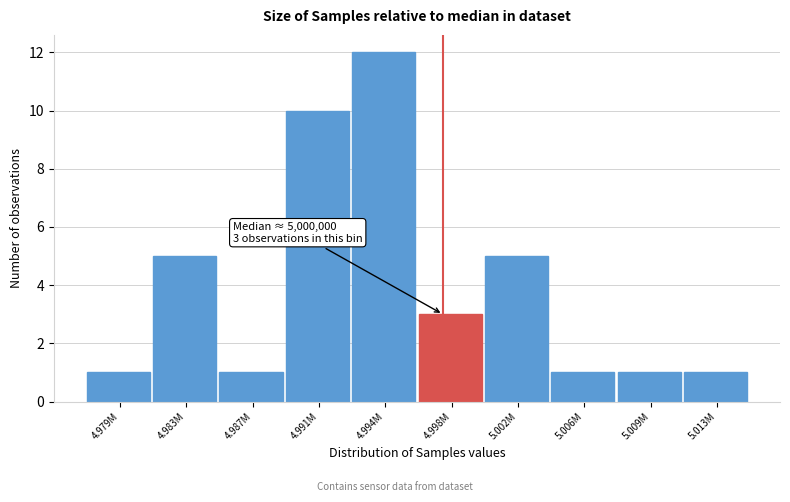

Reading right to left, transcribe all the data shown in this chart.

1	1	1	5	3	12	10	1	5	1